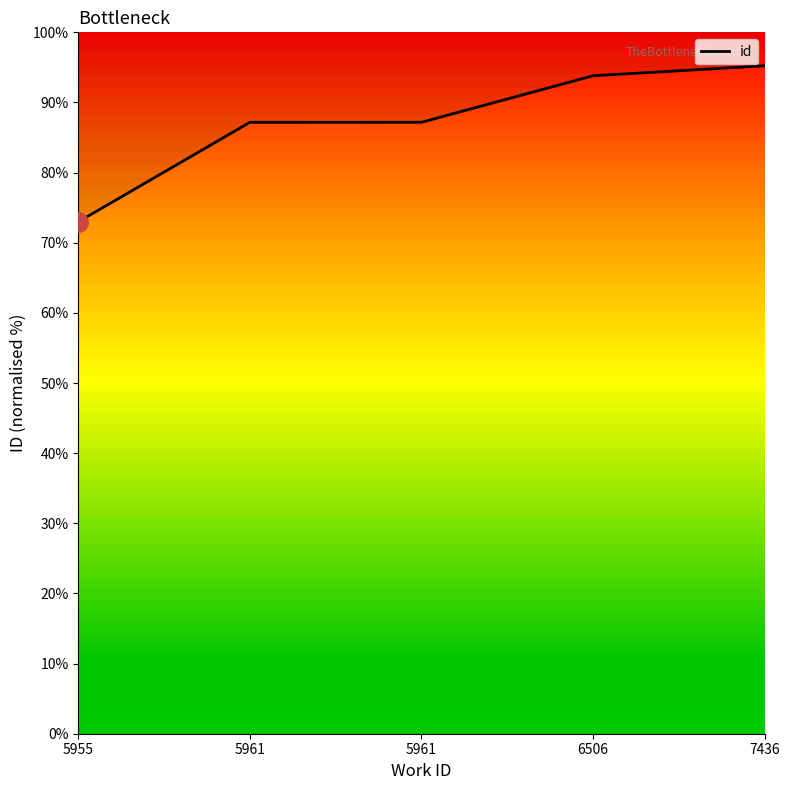

The value at 5955 is 34.8. True or false?

False